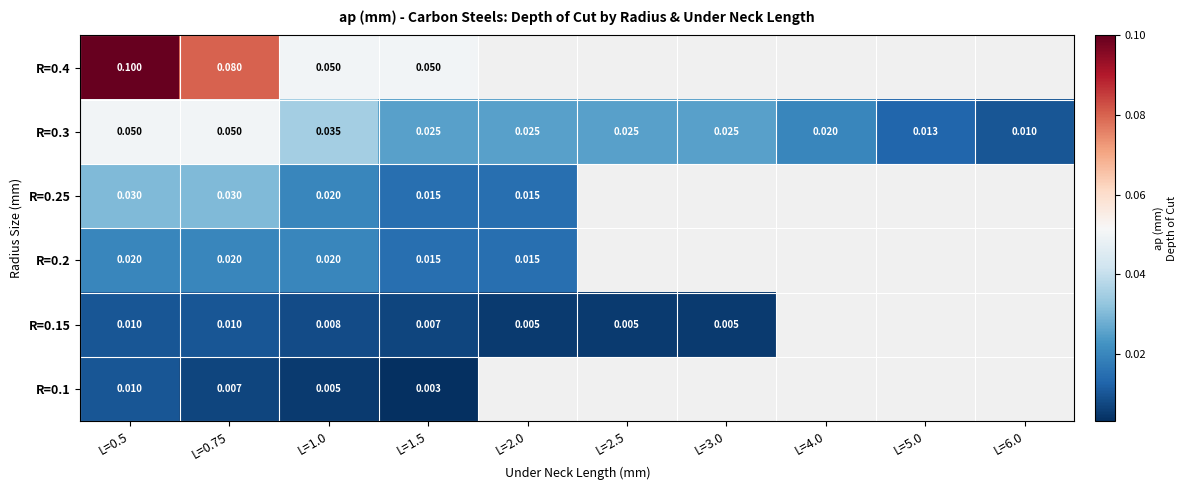

Which label corresponds to the smallest value in the chart?

L=1.5